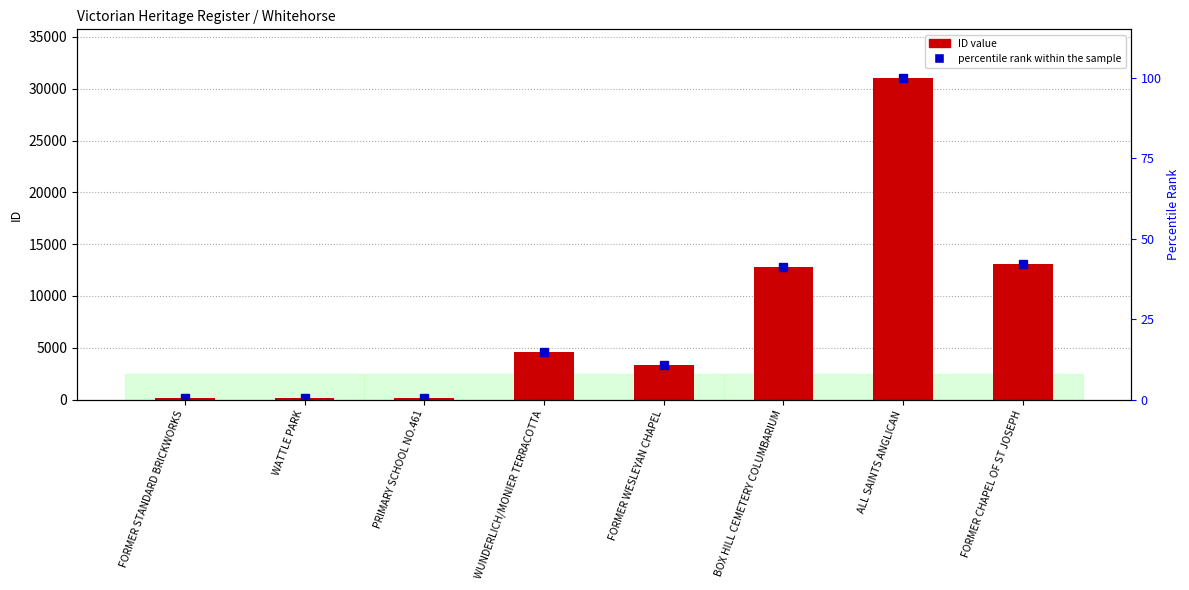

Which series has the widest spread of values?

ID value